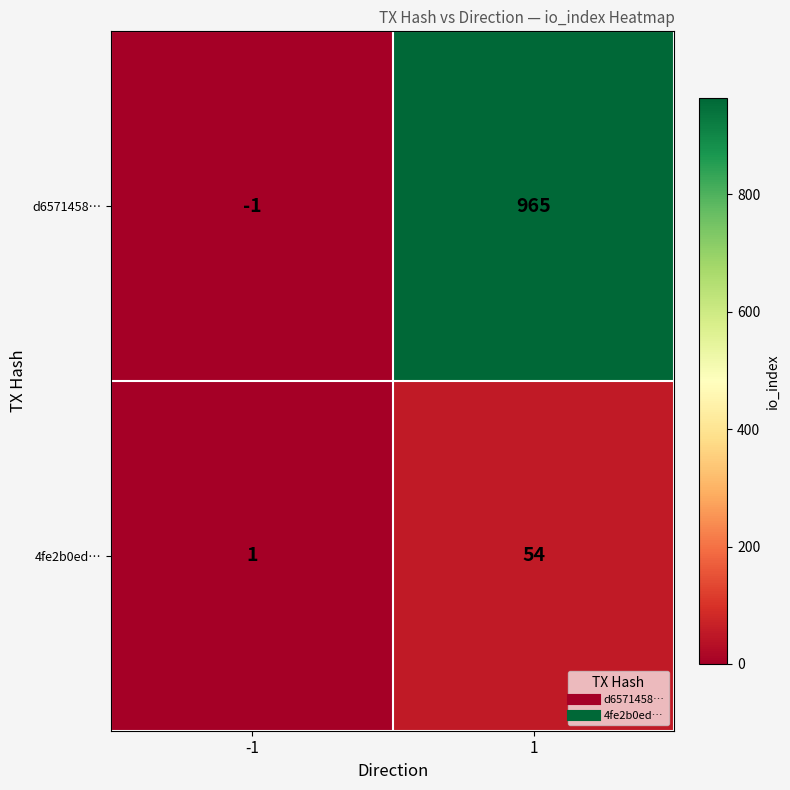

The value of 4fe2b0ed… at -1 is 2. True or false?

False